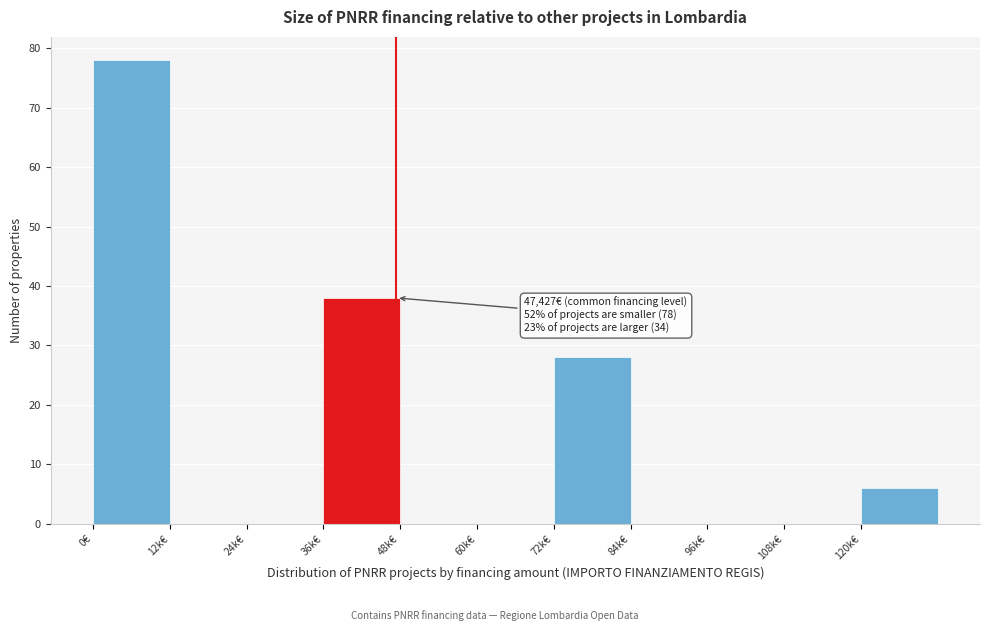

Reading left to right, what are all the values shown in this chart?

0€=78	12k€=0	24k€=0	36k€=38	48k€=0	60k€=0	72k€=28	84k€=0	96k€=0	108k€=0	120k€=6